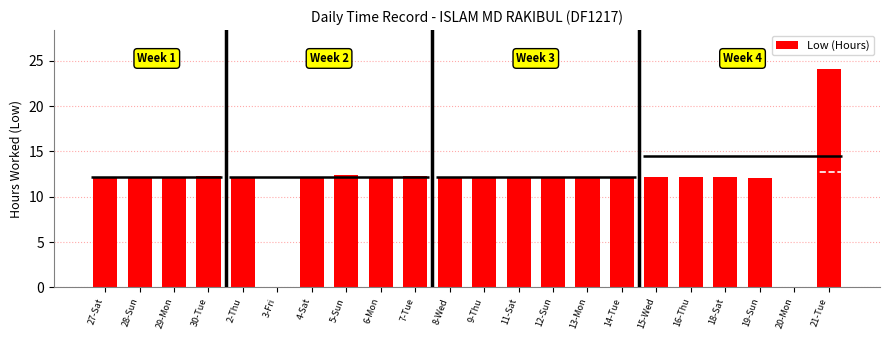

Is it true that the value at 13-Mon is 12.2?

True